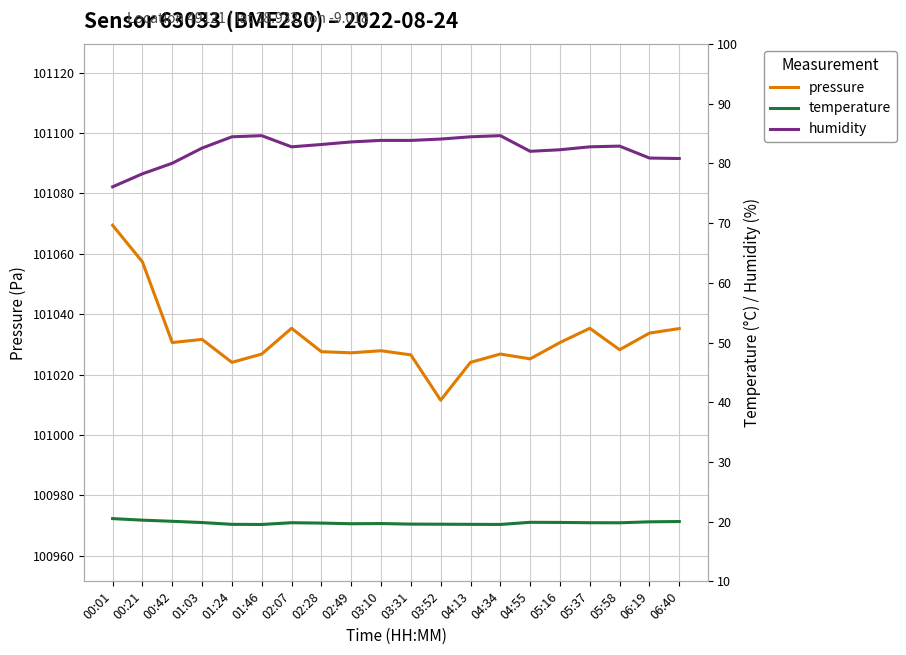

Rank the series by their maximum value, from lowest to highest.

temperature, humidity, pressure